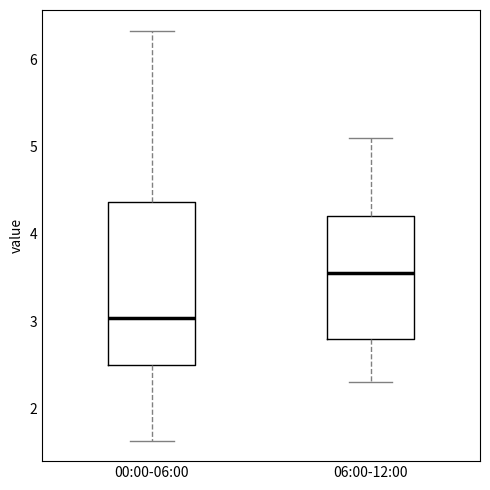

Which box is the tallest, from its lower edge to its upper edge?

00:00-06:00